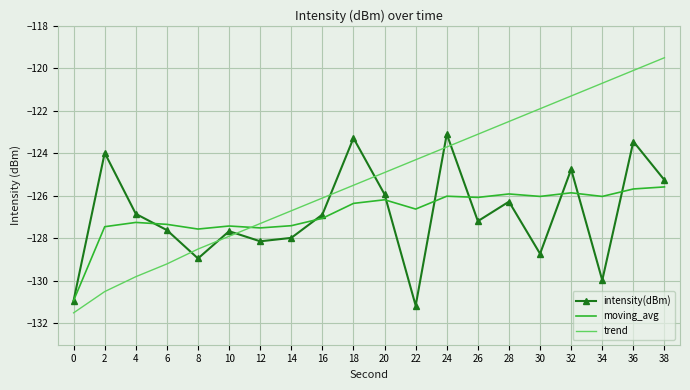

Is the value of moving_avg at 38 greater than the value of trend at 30?

No